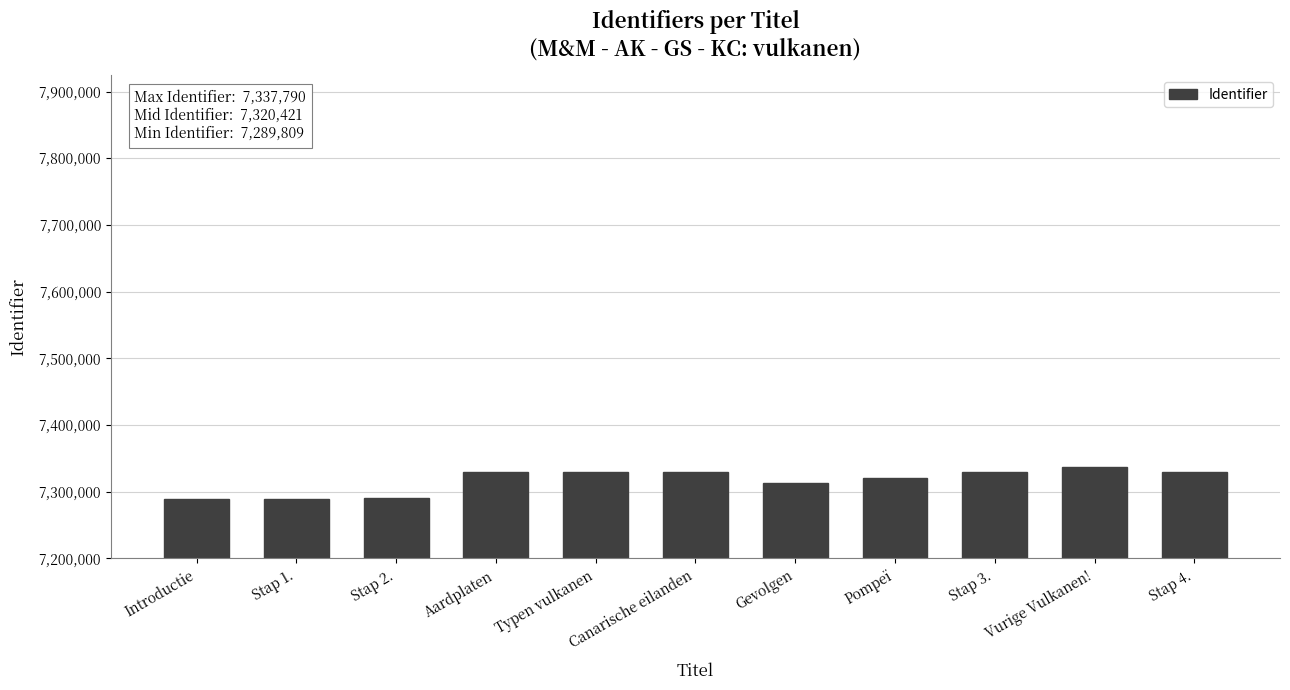

What is the label of the 5th bar from the right?

Gevolgen